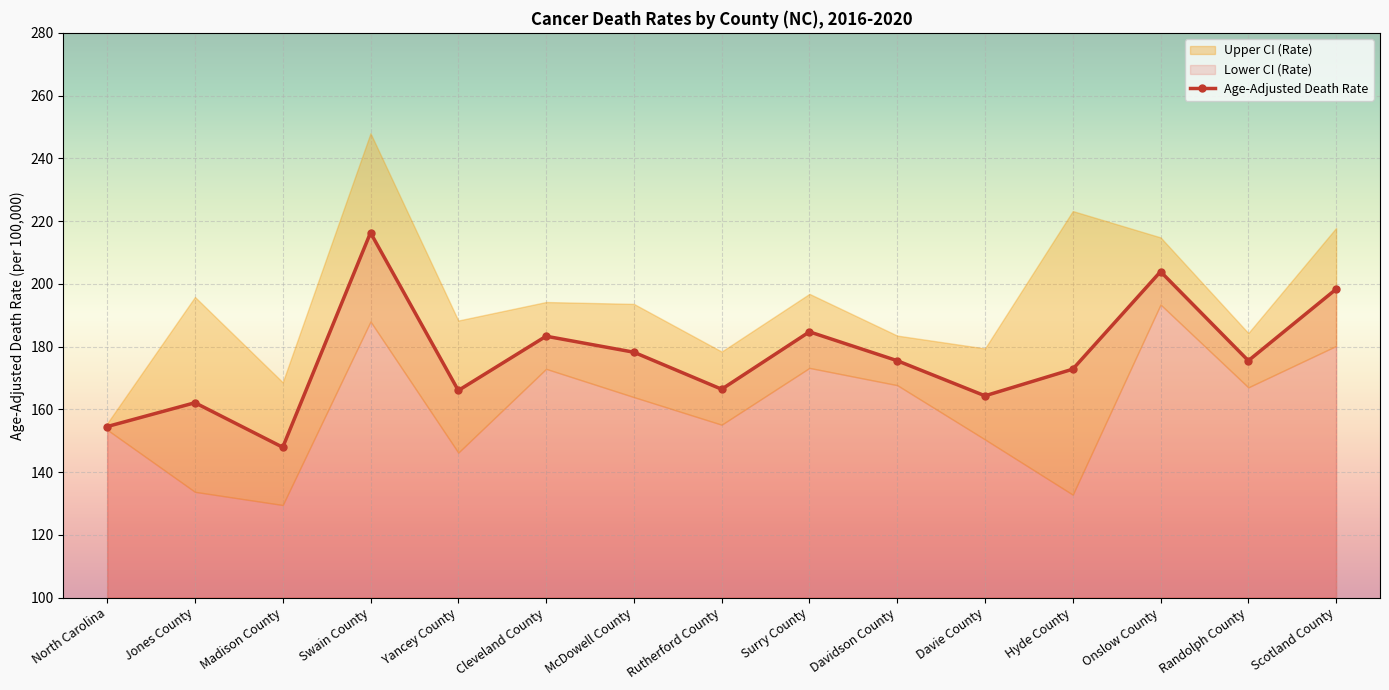

Reading left to right, what are all the values shown in this chart?

North Carolina=154.5	Jones County=162.1	Madison County=147.9	Swain County=216.3	Yancey County=166.0	Cleveland County=183.3	McDowell County=178.2	Rutherford County=166.4	Surry County=184.7	Davidson County=175.5	Davie County=164.3	Hyde County=172.8	Onslow County=203.9	Randolph County=175.5	Scotland County=198.3